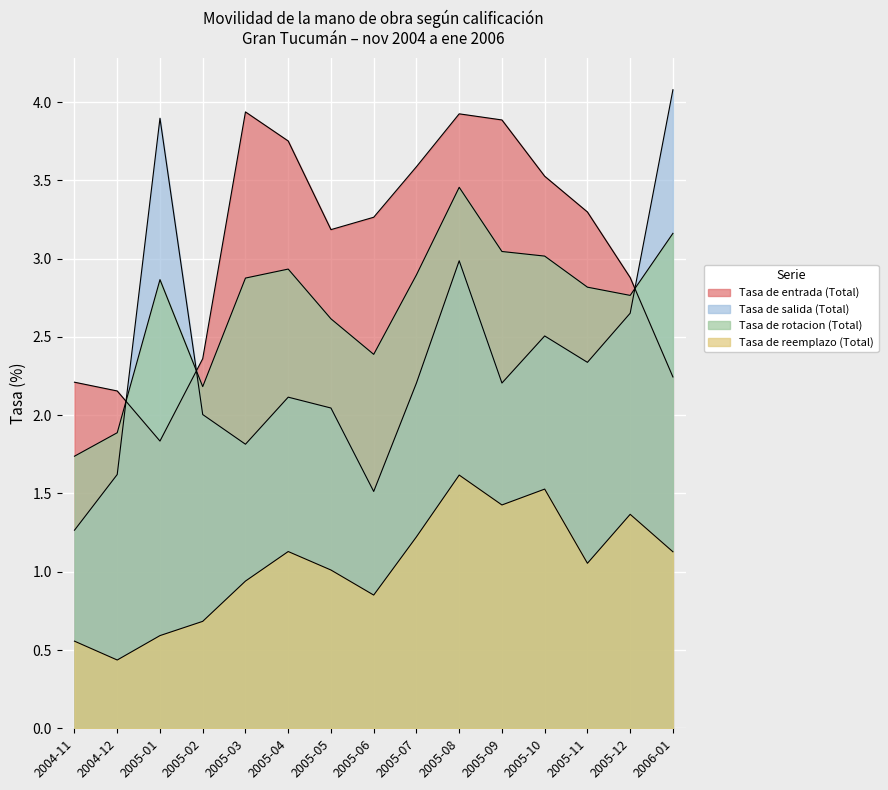

True or false: Tasa de rotacion (Total) has a value of 3.2 at 2006-01.

True